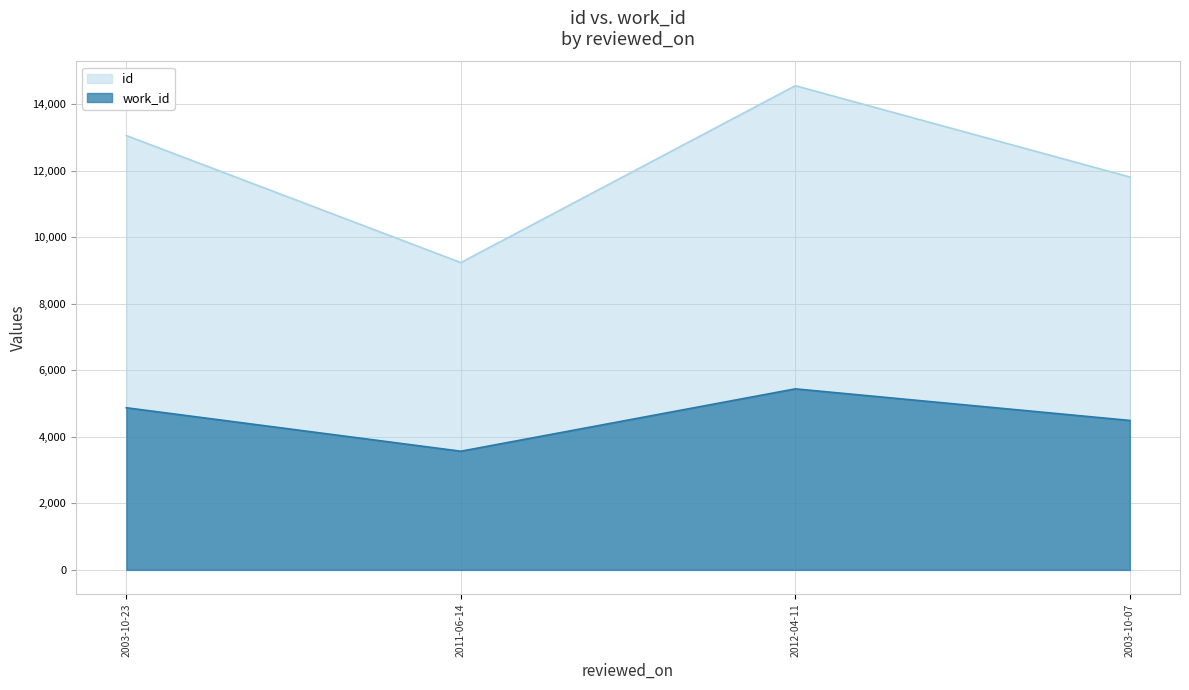

At how many categories does at least one series exceed 10708?

3